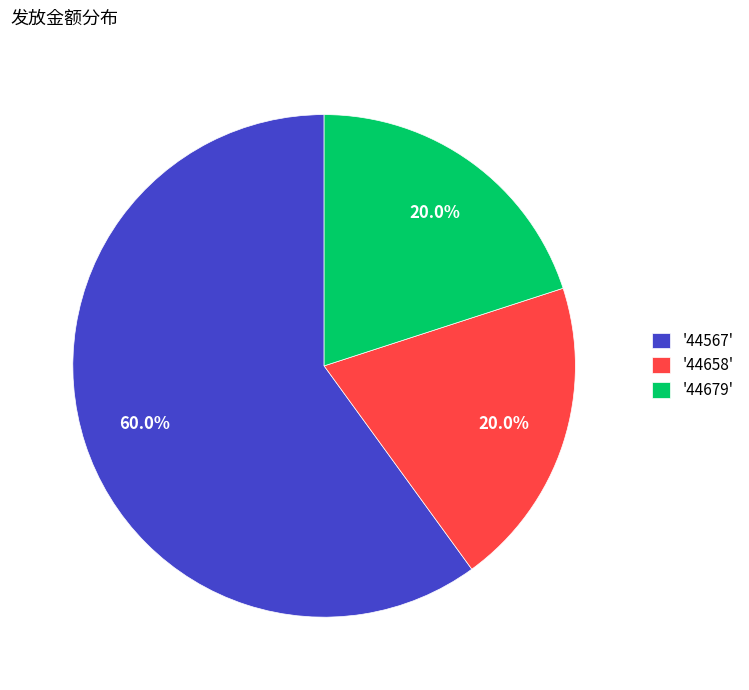

Is there any slice that represents more than half of the pie?

Yes